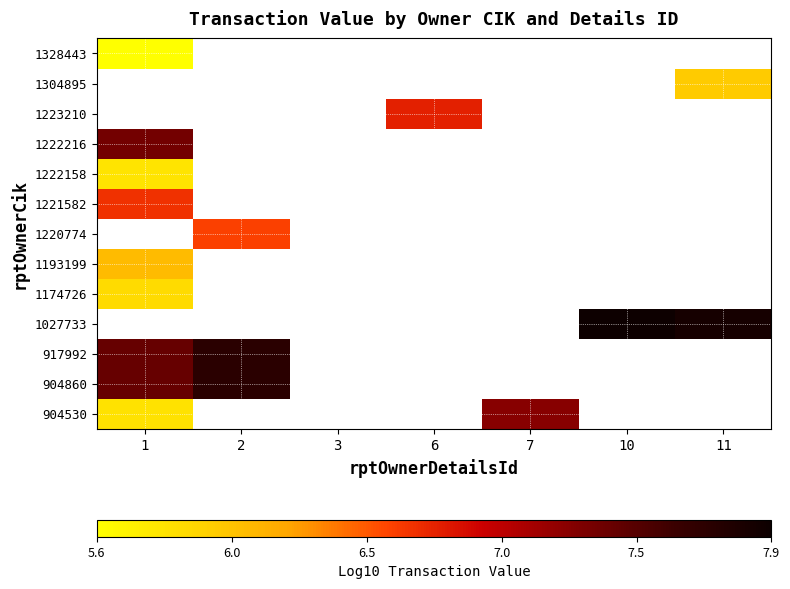

What is the minimum value for 904530?

5.8